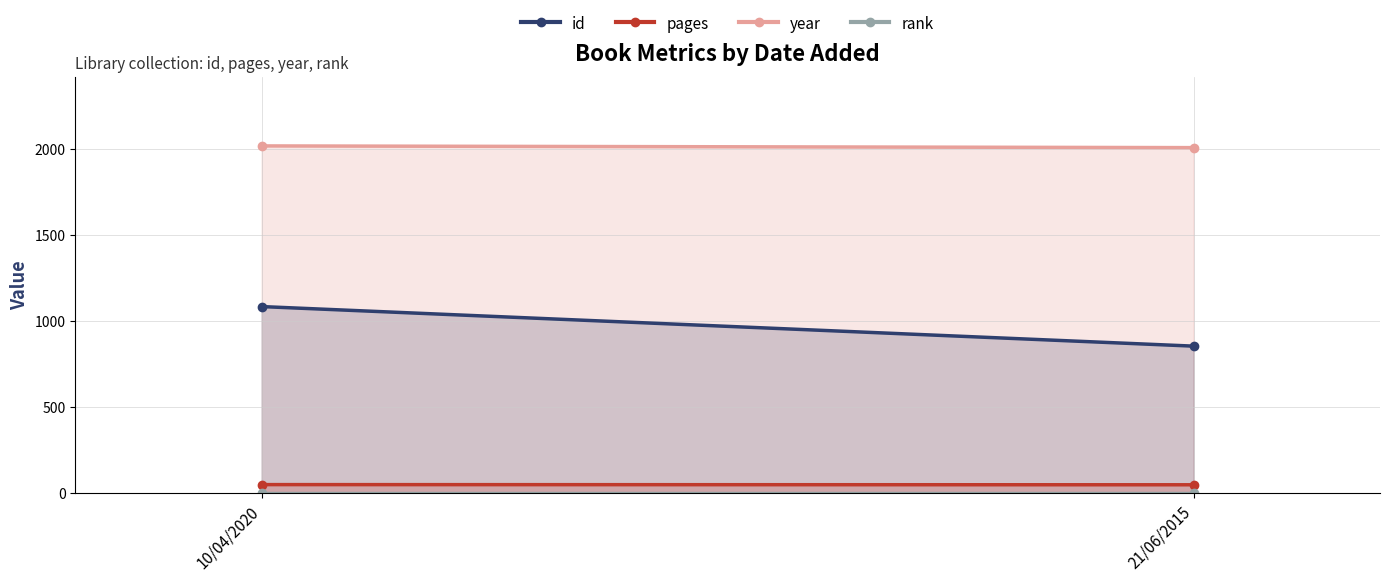

Which category has the lowest value in the year series?

21/06/2015